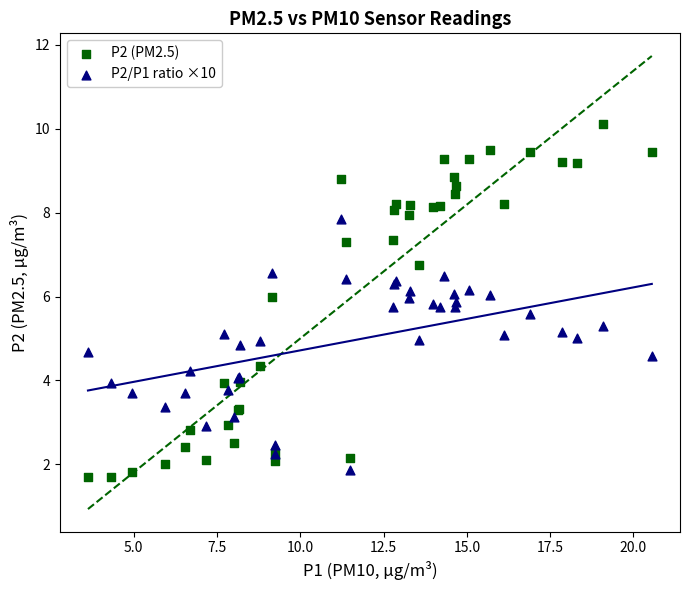

Which series has the widest spread of Y values?

P2 (PM2.5)